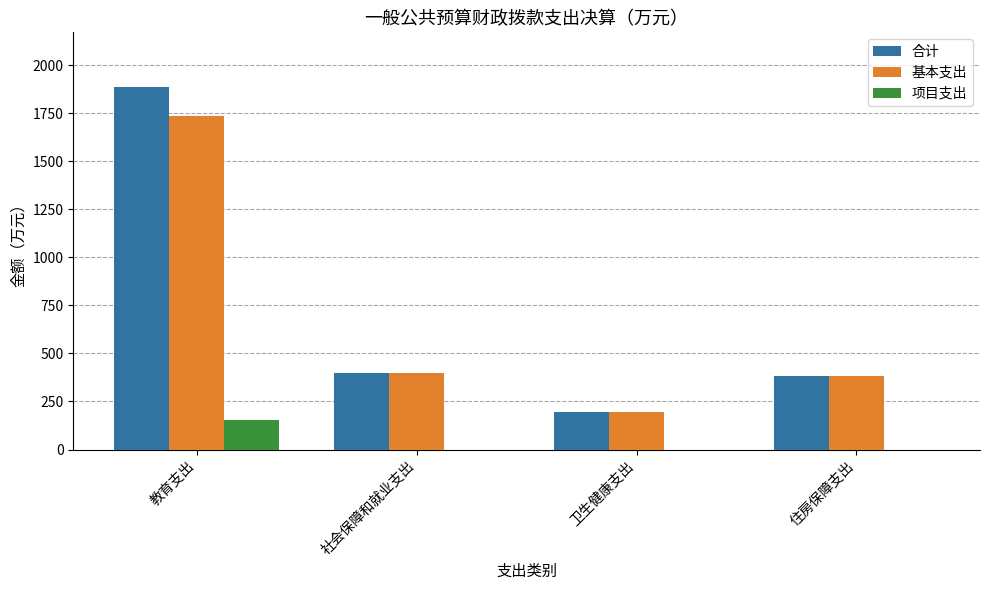

Are the bars horizontal?

No